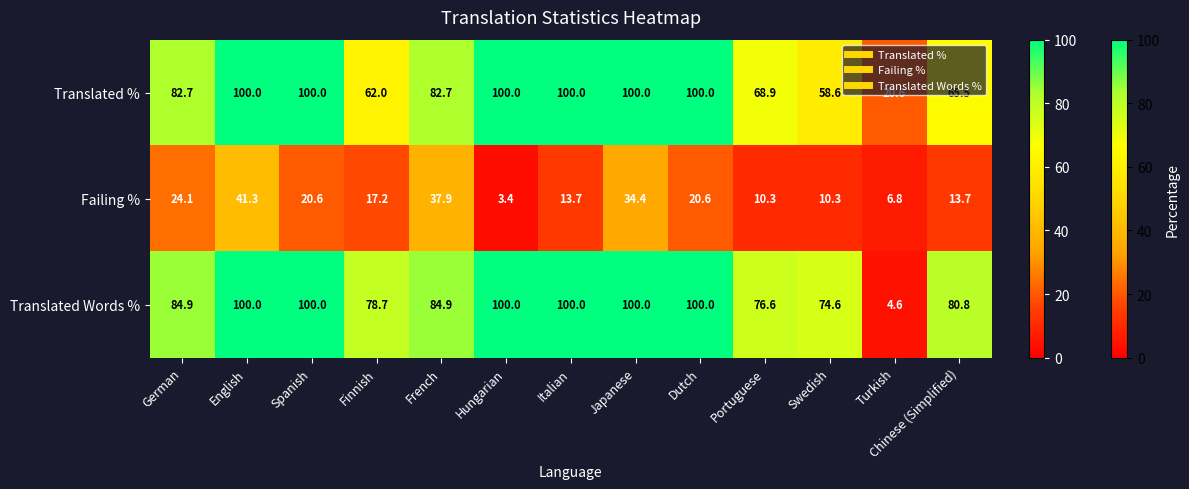

Which category has the lowest value across all series?

Hungarian